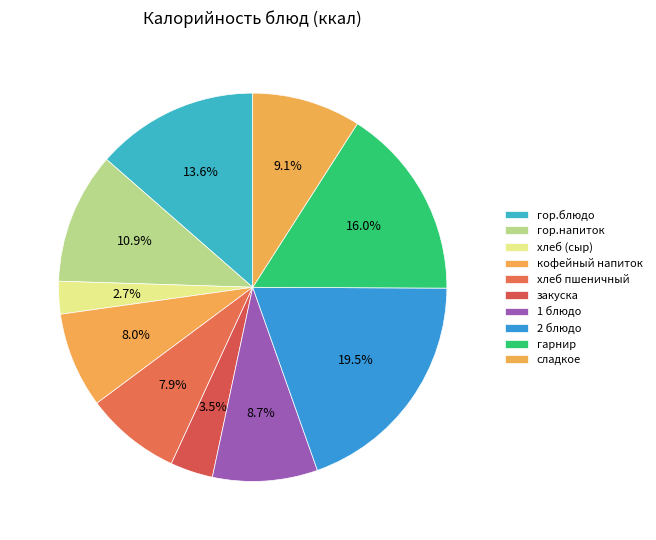

Which category has the smallest portion of the pie?

хлеб (сыр)